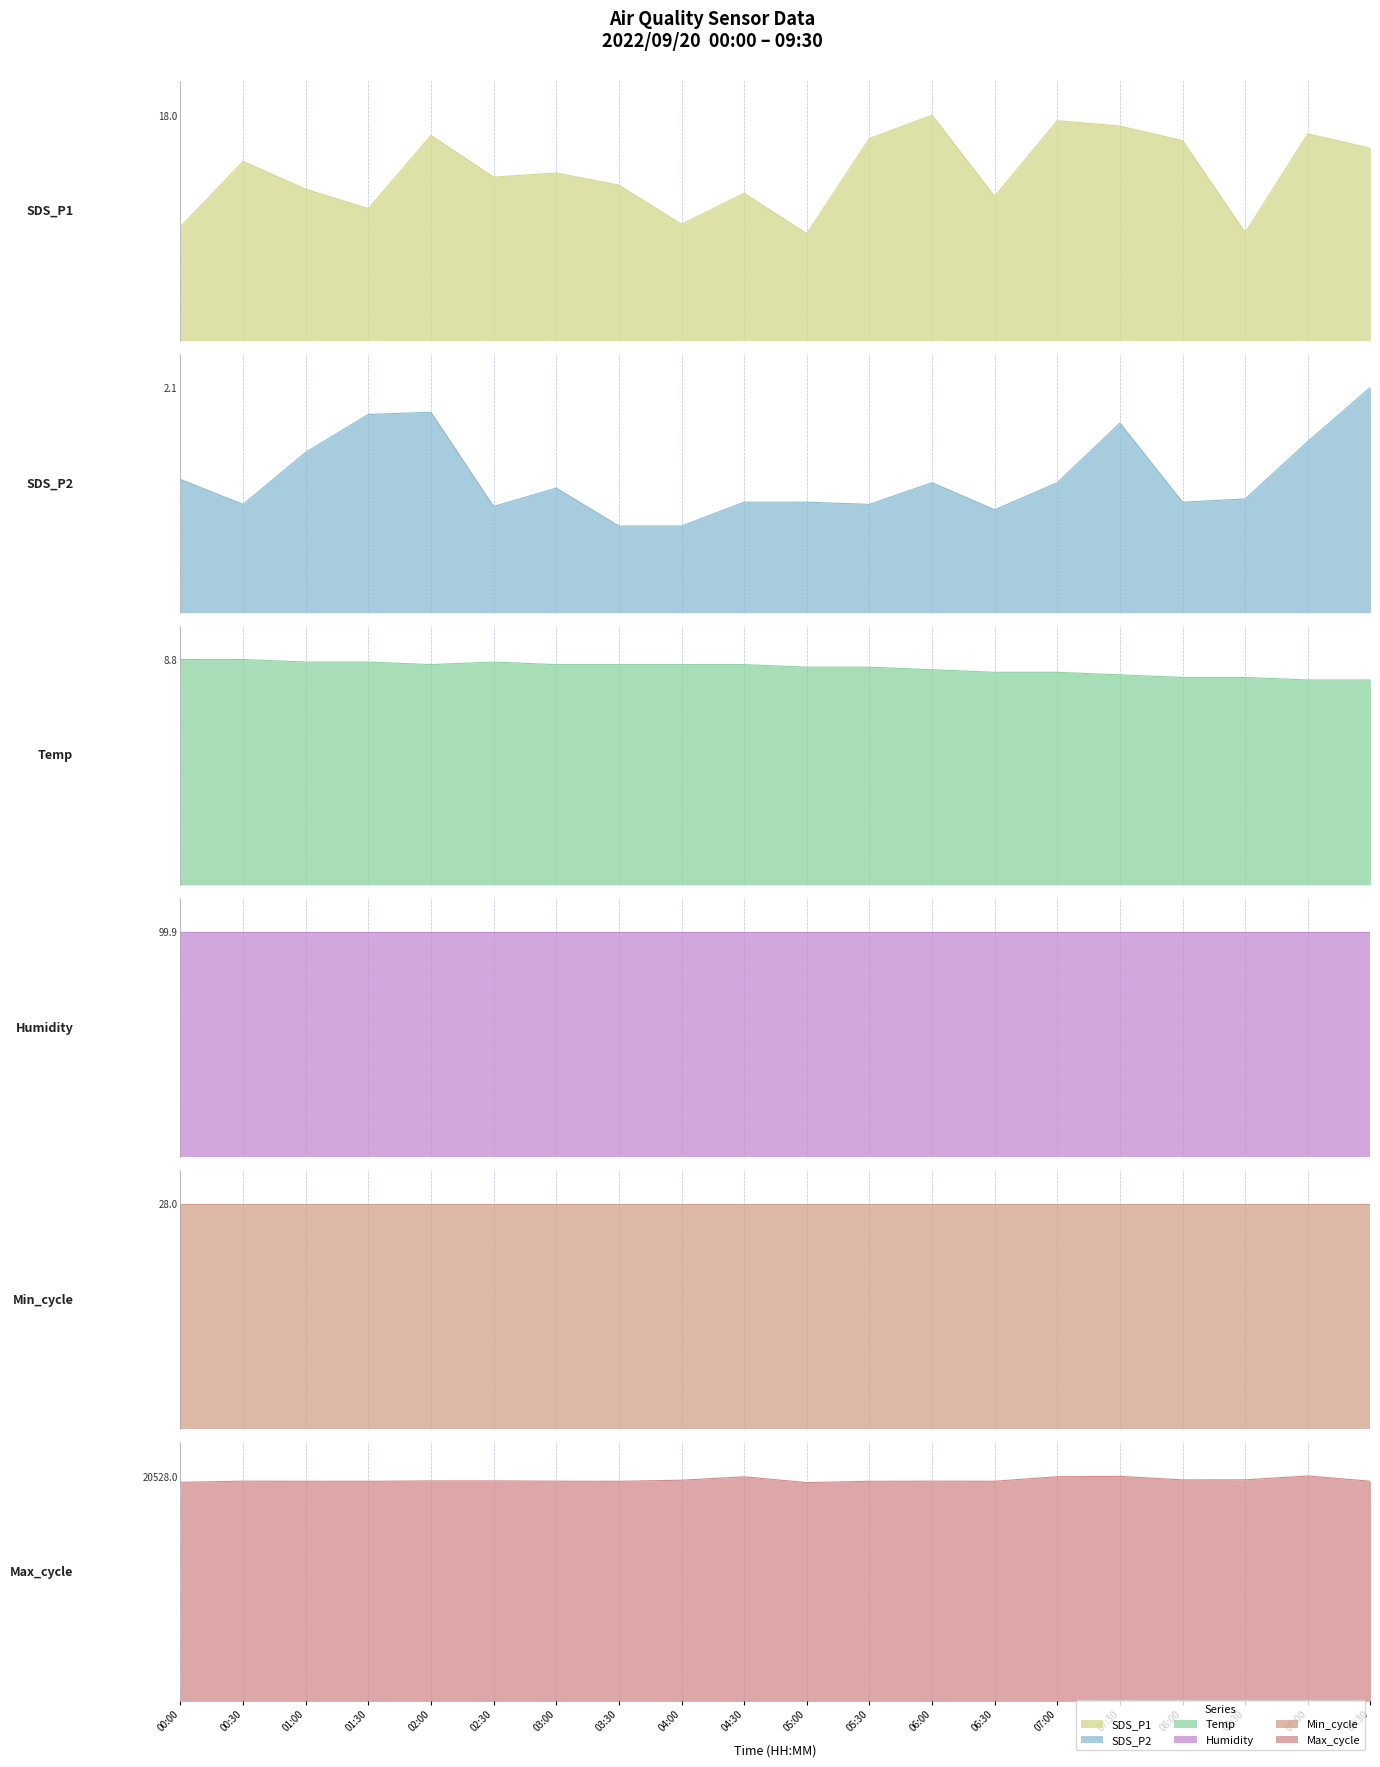

Which series has the largest total across all categories?

Max_cycle